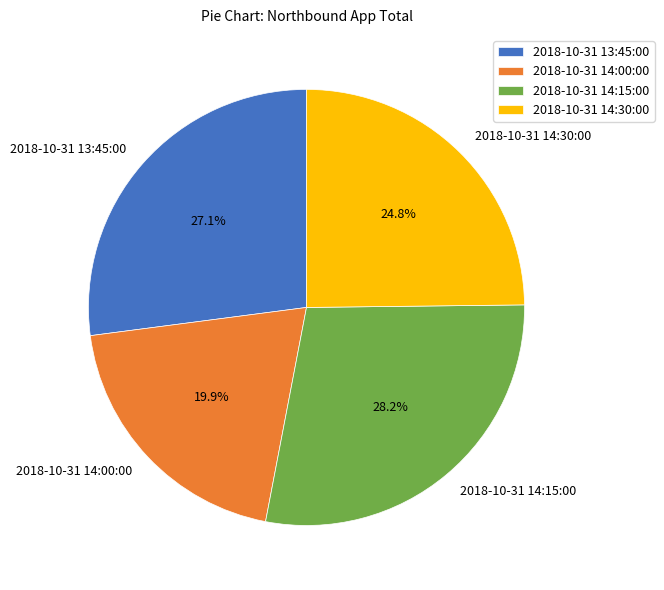

To the nearest percent, what is the difference between the 2018-10-31 14:30:00 and 2018-10-31 14:15:00 slice percentages?

3%